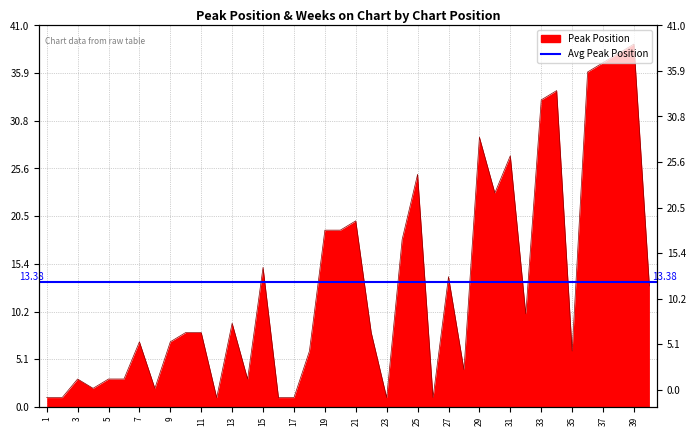

At which label is the value closest to 20?

21